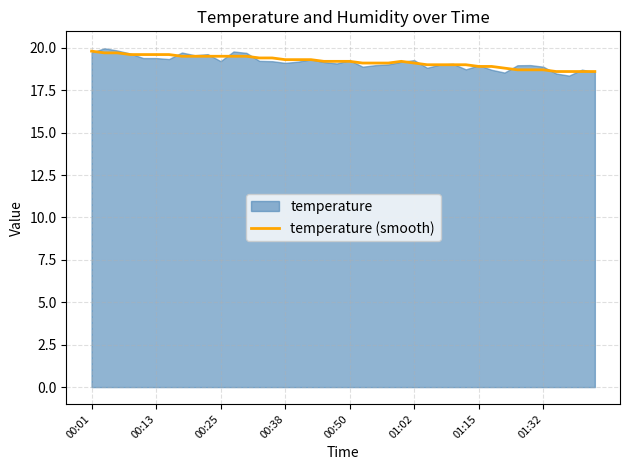

What is the smallest value displayed?

18.6